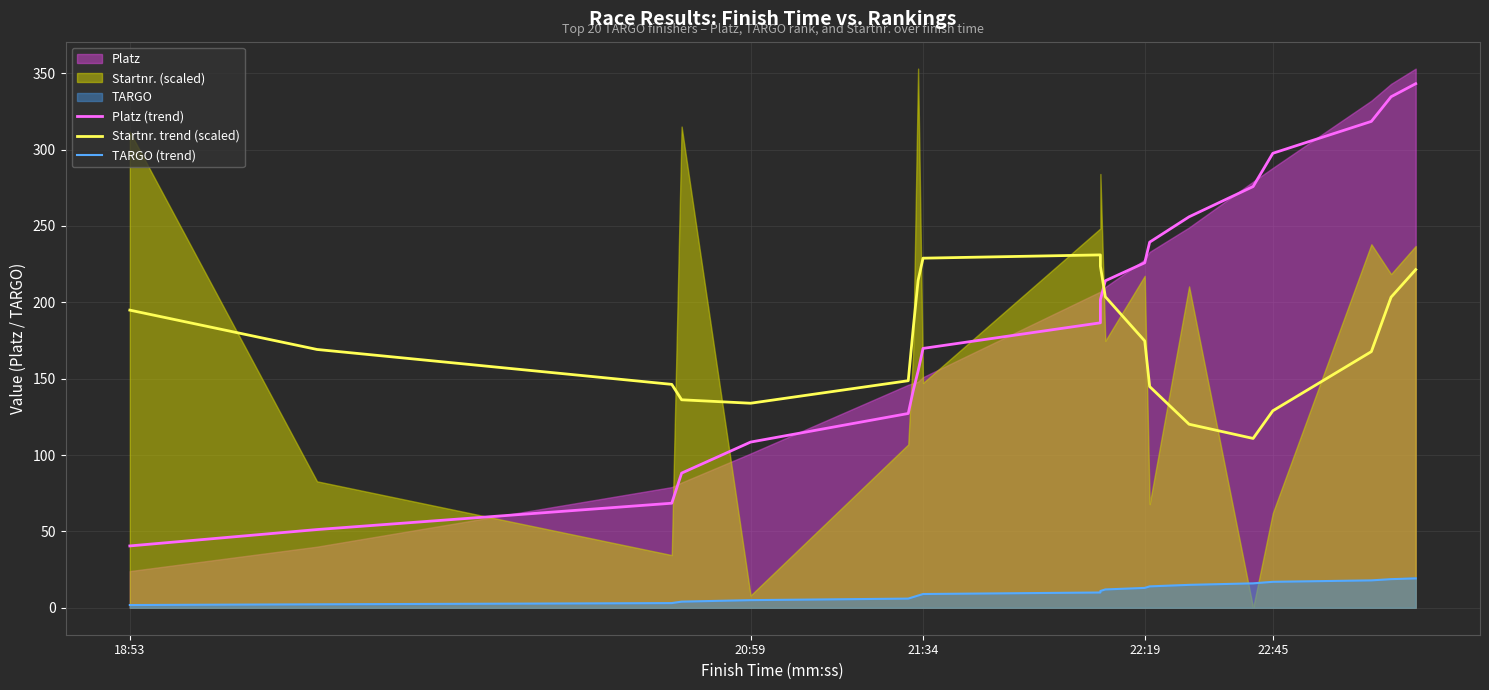

What is the difference between the highest and lowest values at 21:34?

143.2